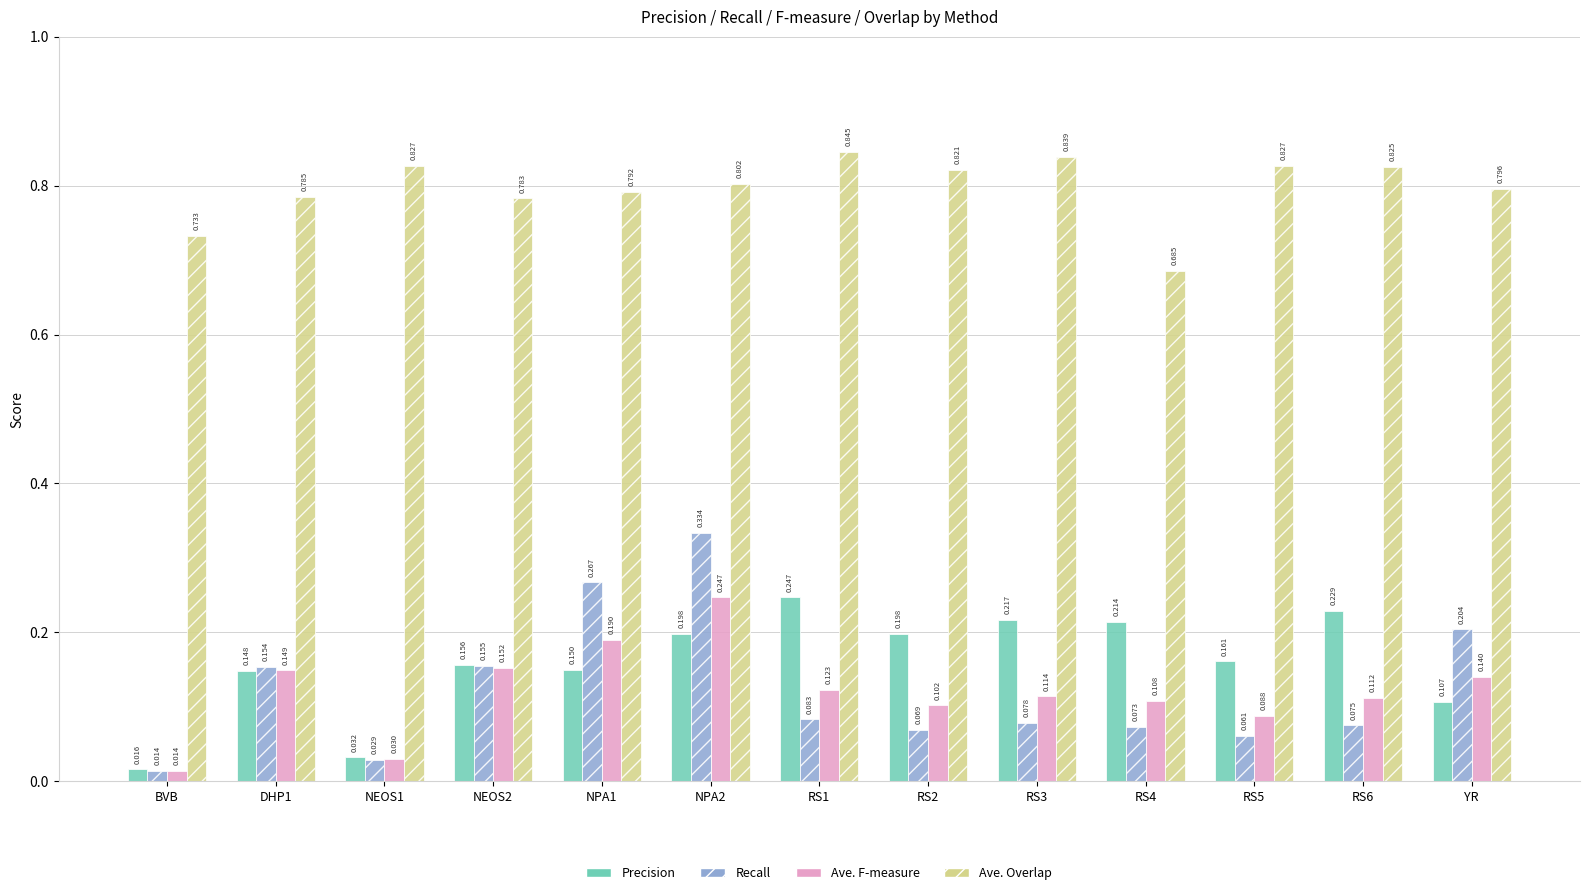

What is the total value across all series at RS3?

1.2